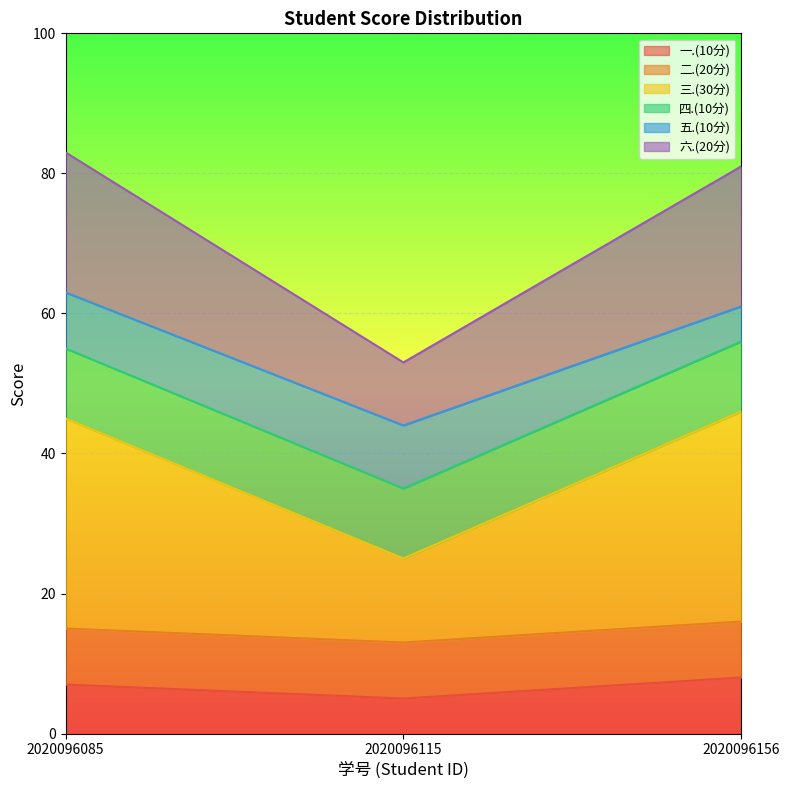

Which series has the largest range (max minus min)?

三.(30分)